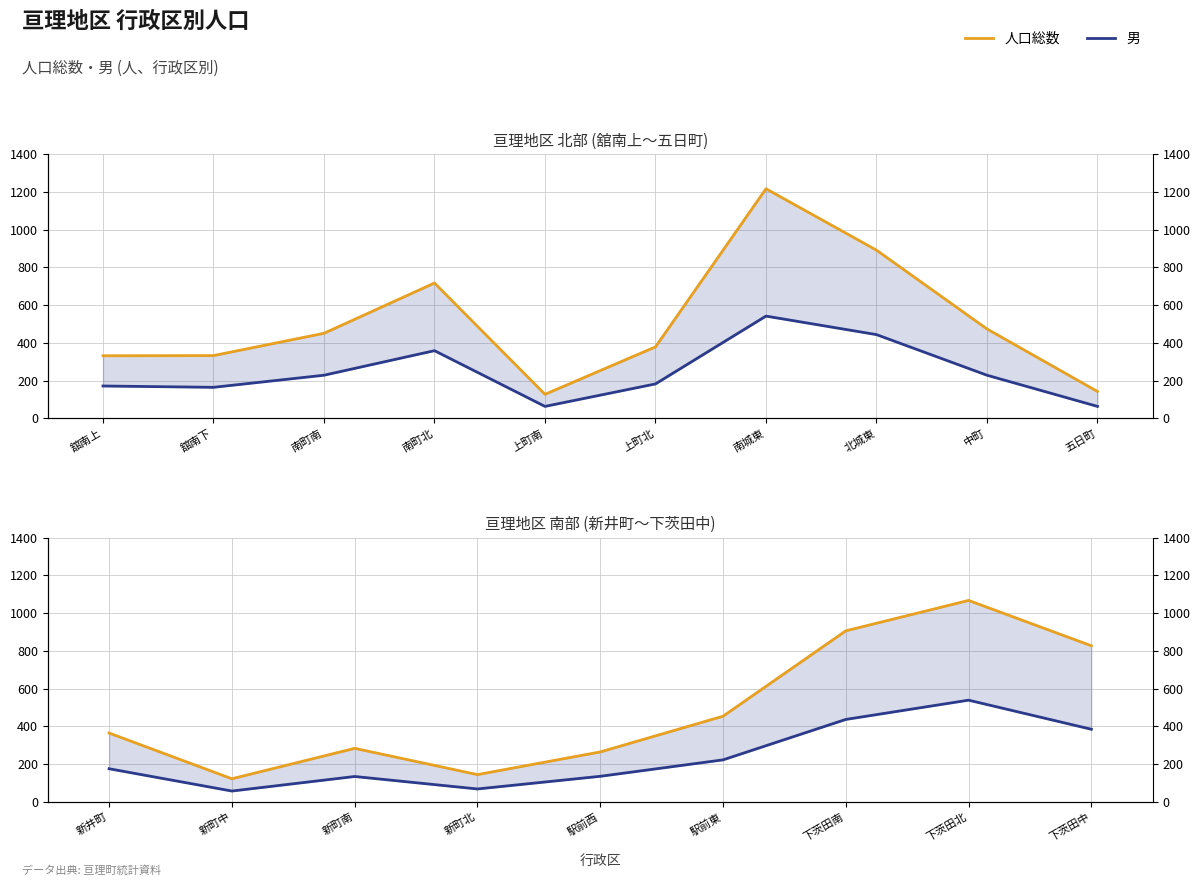

True or false: 人口総数 and 男 cross at least once.

False